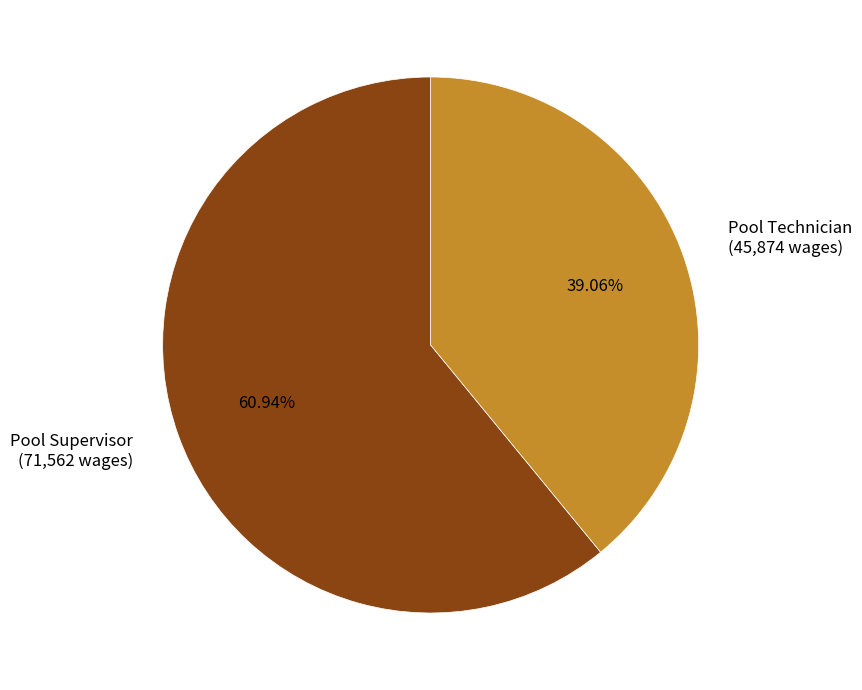

What percentage is the Pool Technician slice, to the nearest percent?

39%